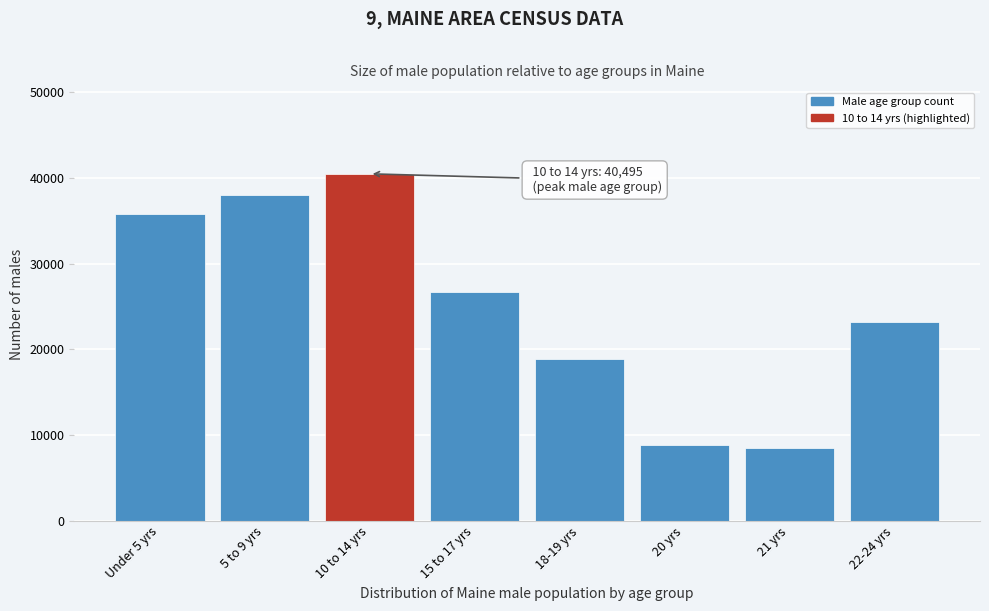

Reading right to left, what are all the values shown in this chart?

23166	8436	8824	18832	26709	40495	38081	35767